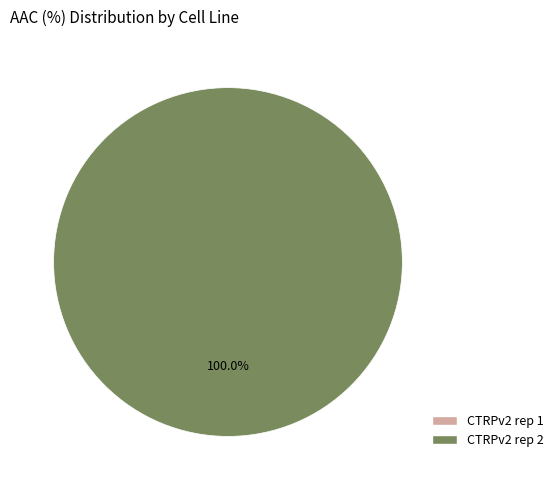

Does any single category account for the majority?

Yes